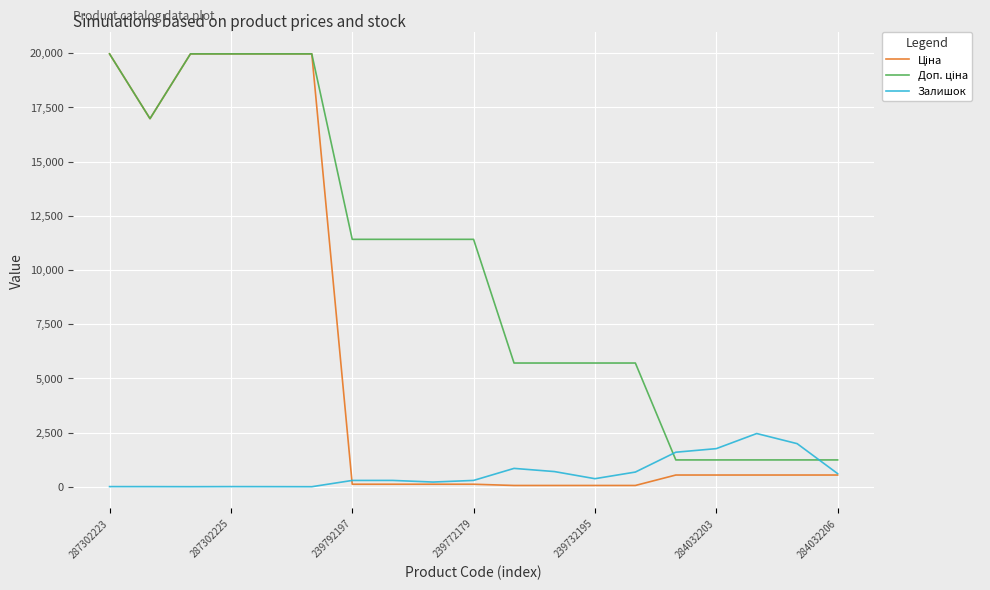

What is the maximum value shown in the chart?

19964.2